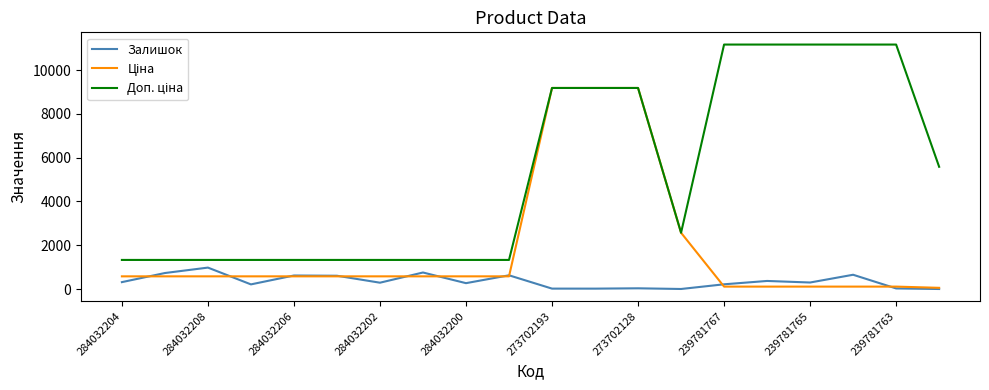

Count the number of data series in this chart.

3